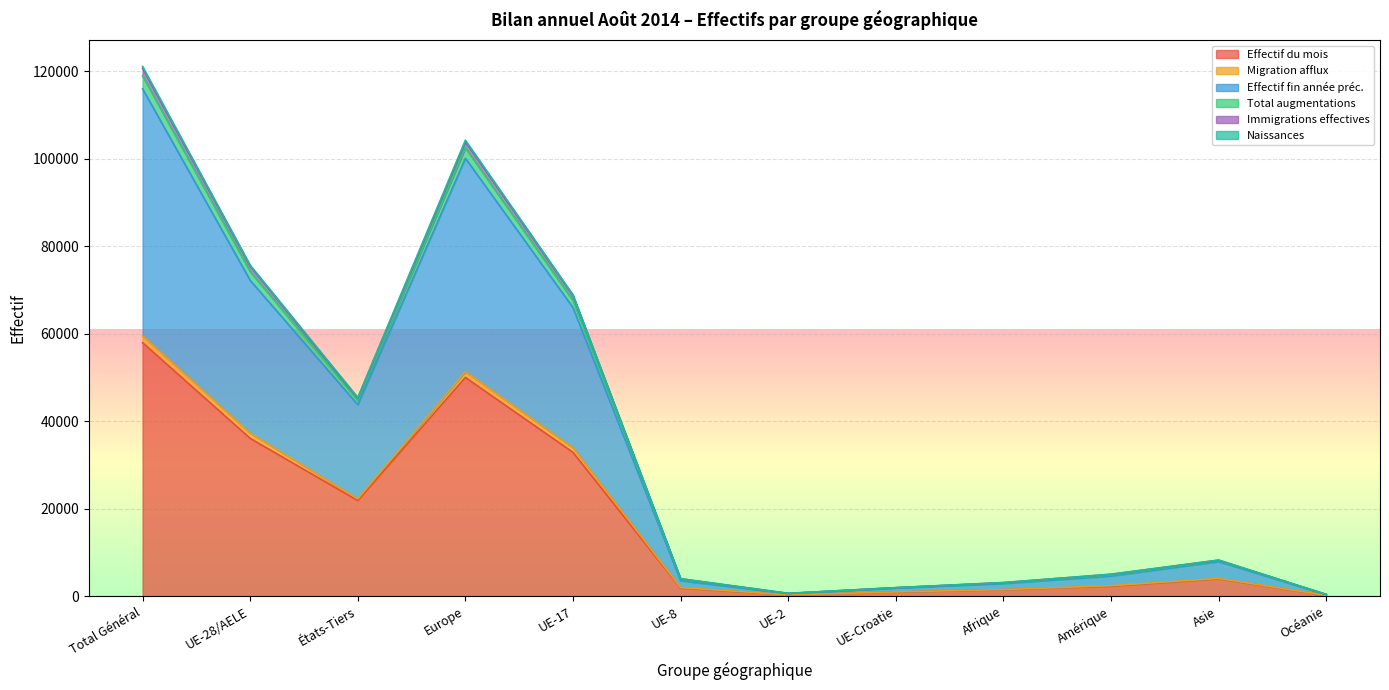

Which category has the lowest value in the Immigrations effectives series?

Océanie